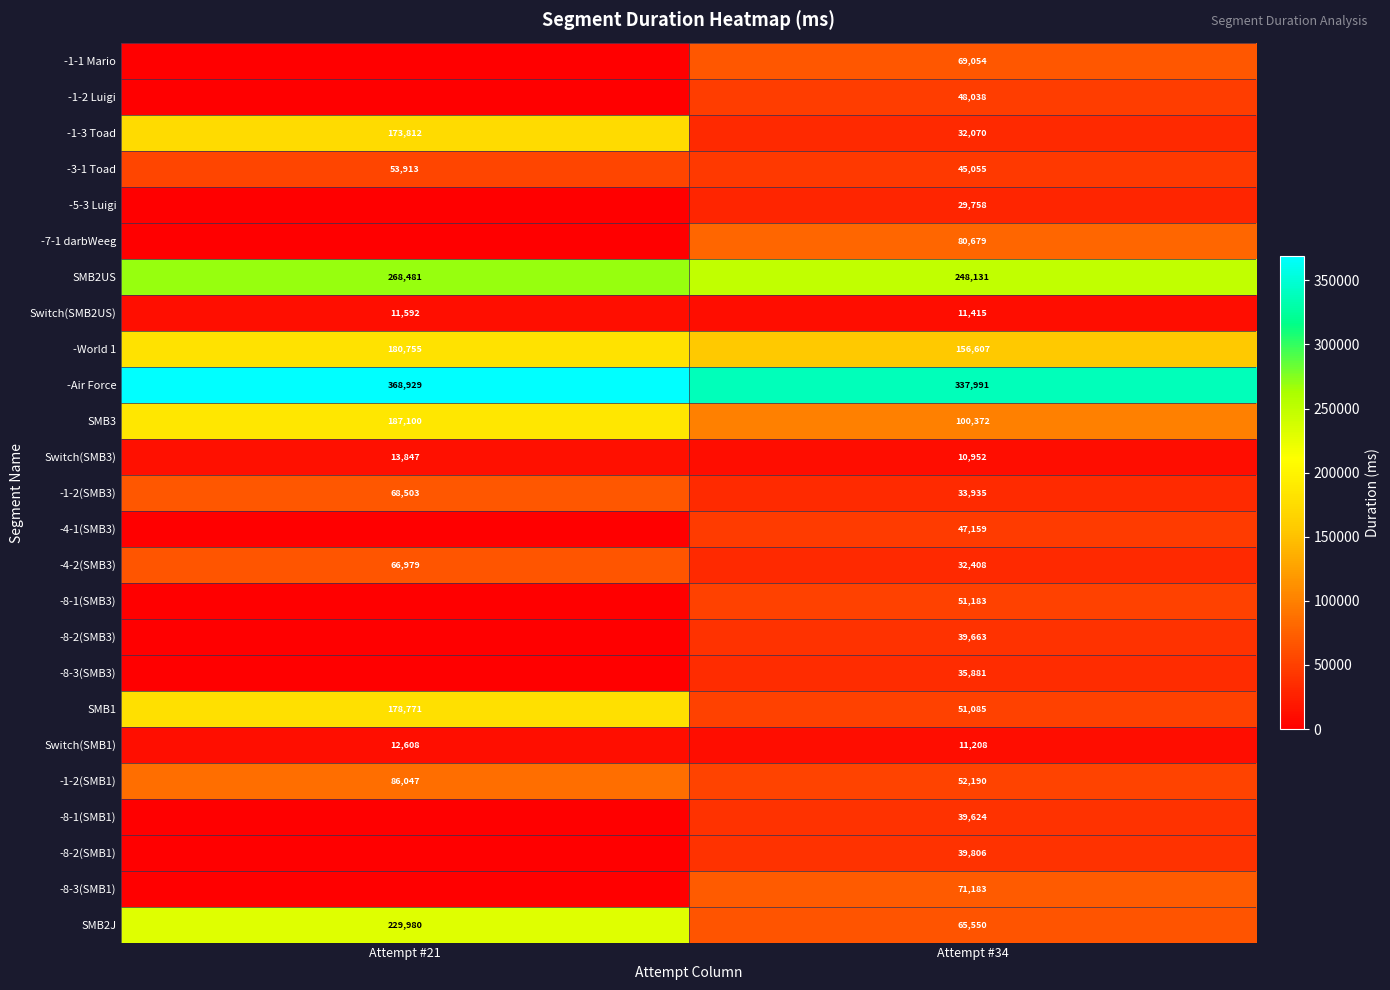

True or false: -8-3(SMB3) has a value of 12909 at Attempt #34.

False